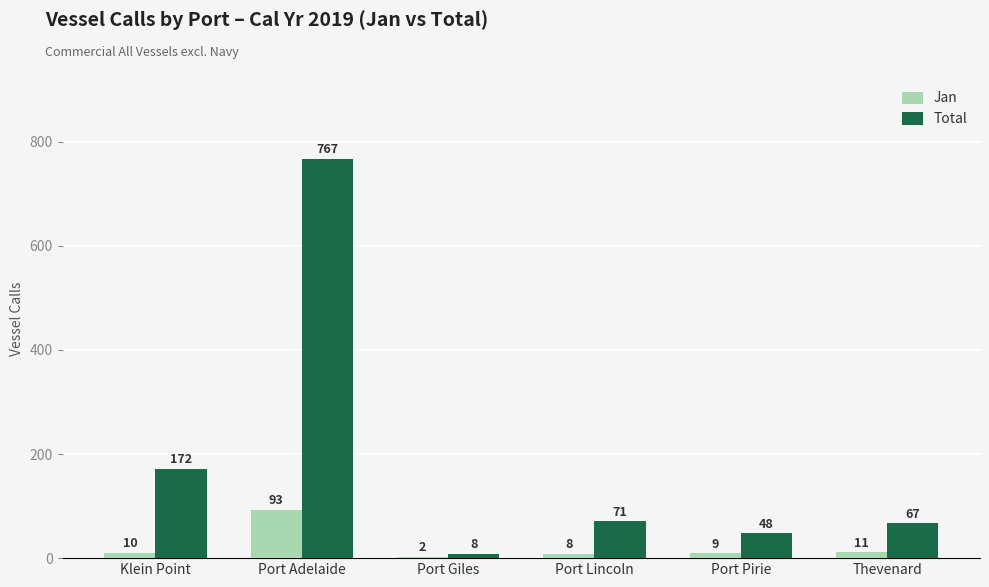

Which series has the largest total across all categories?

Total